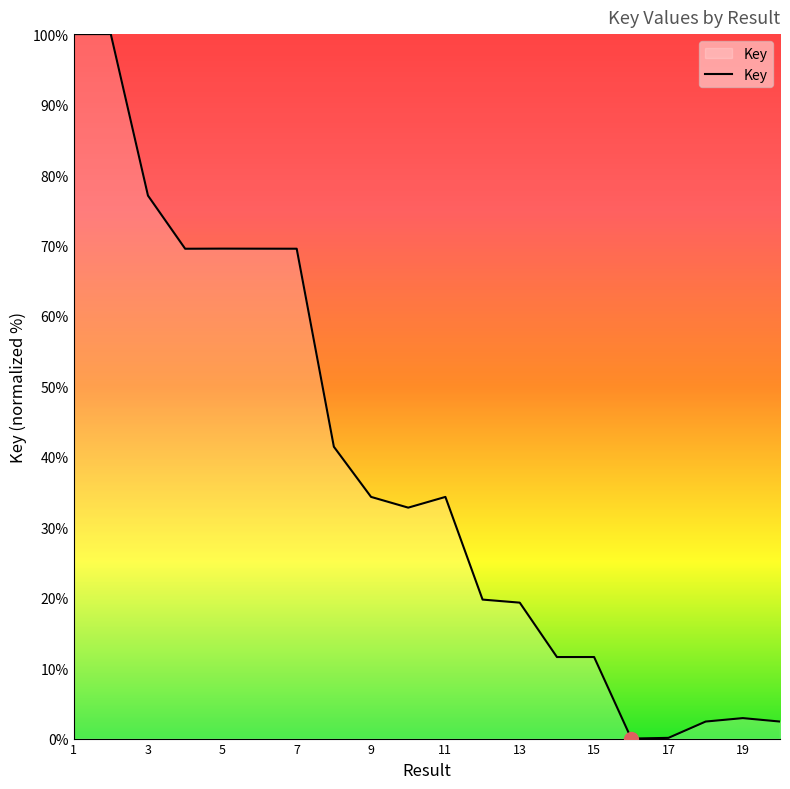

What is the greatest value displayed?

100.0